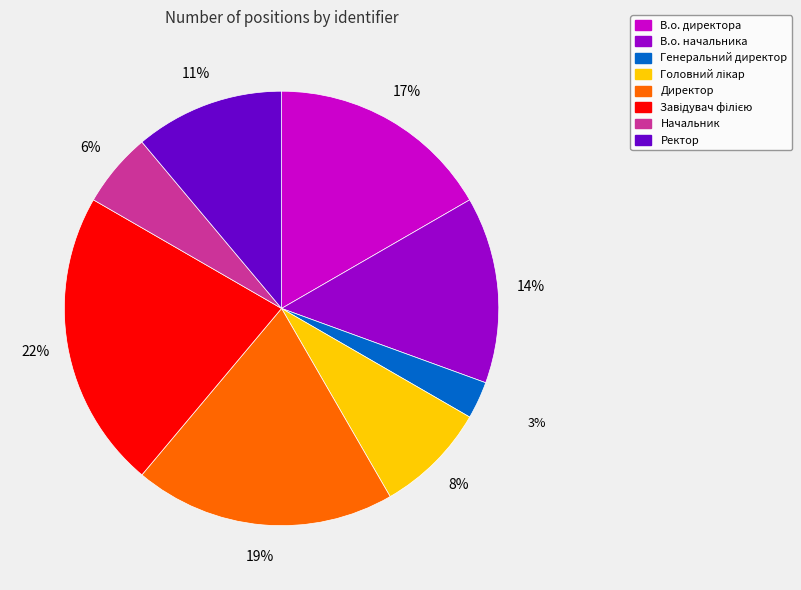

To the nearest percent, what is the average slice percentage?

12%